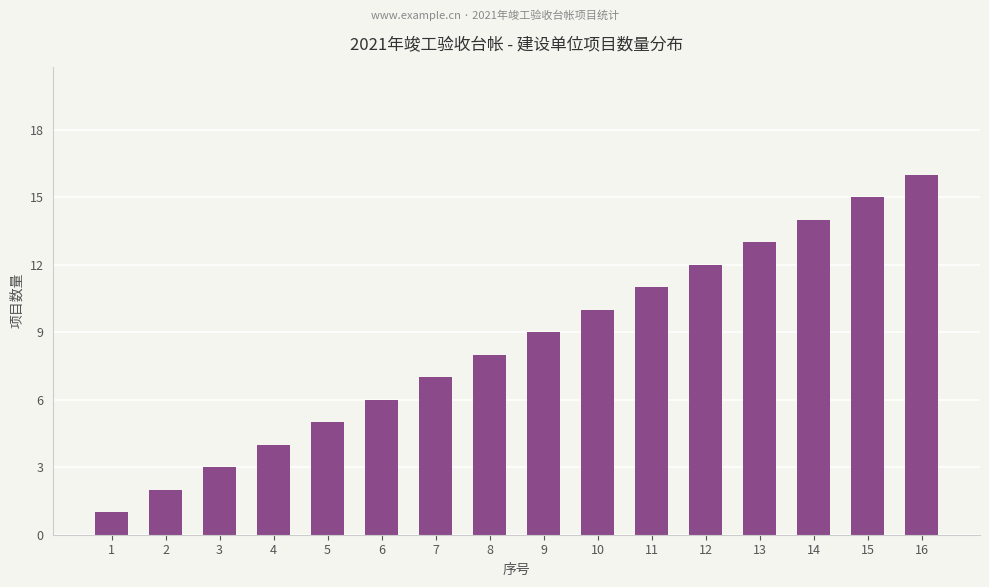

What is the smallest value displayed?

1